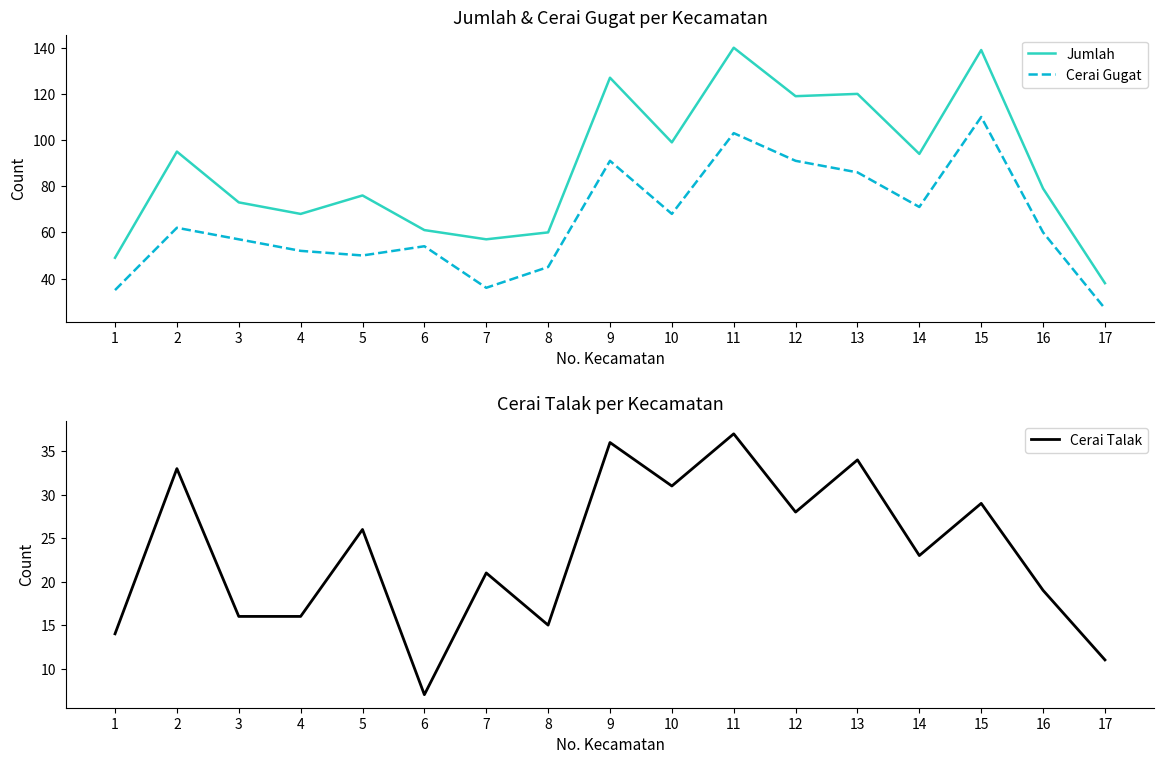

What is the greatest value displayed?

140